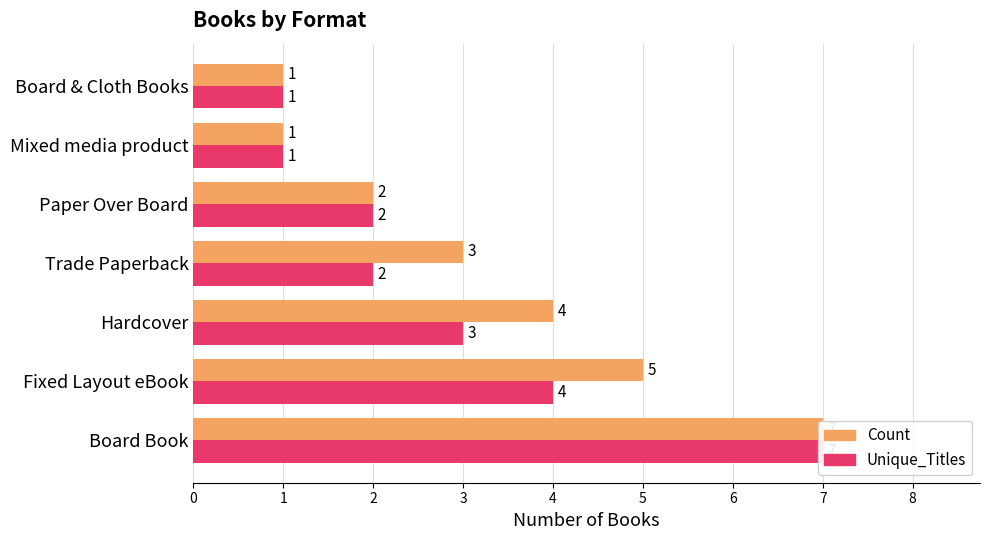

What is the maximum value shown in the chart?

7